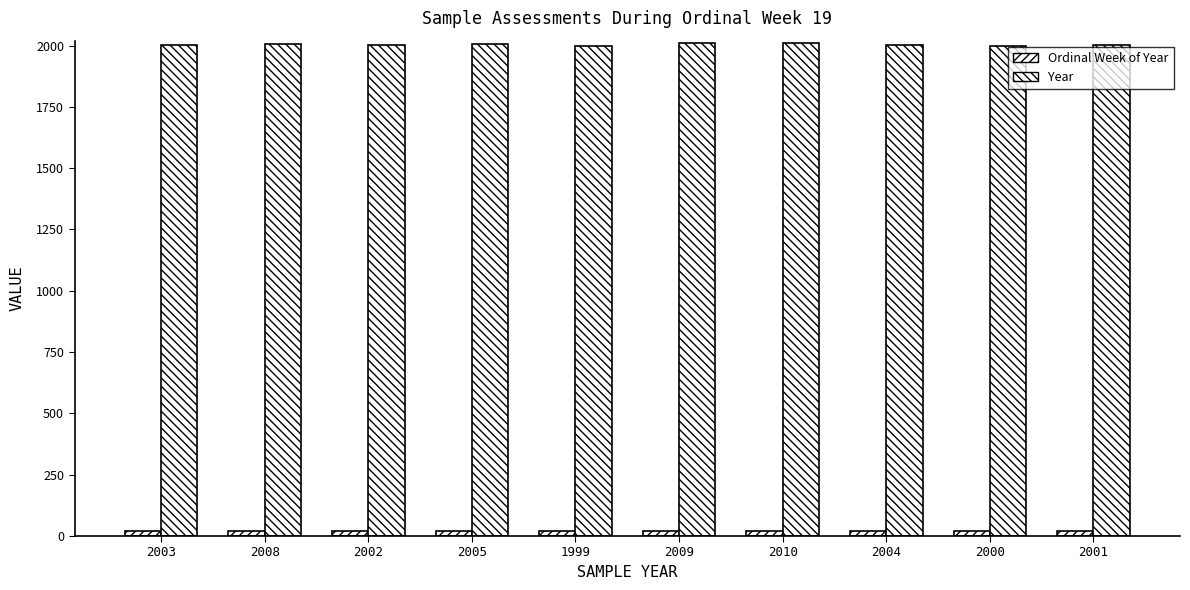

How many data points in Year are less than 2004?

5